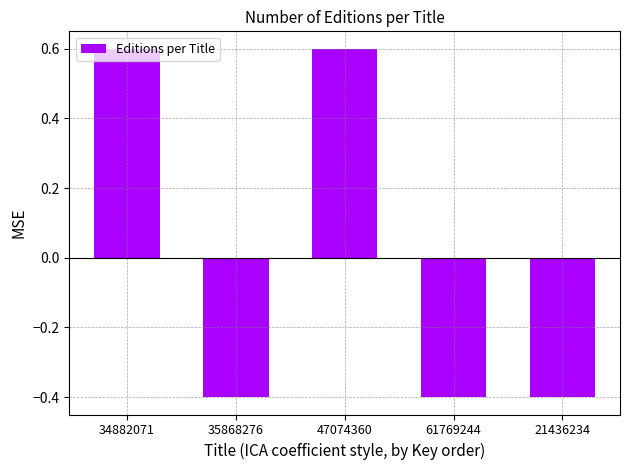

Reading right to left, what are all the values shown in this chart?

21436234=-0.4	61769244=-0.4	47074360=0.6	35868276=-0.4	34882071=0.6